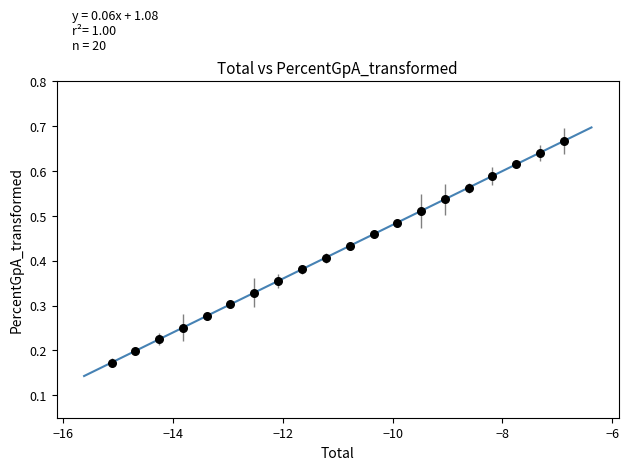

What is the range of X values (max minus min)?

8.2